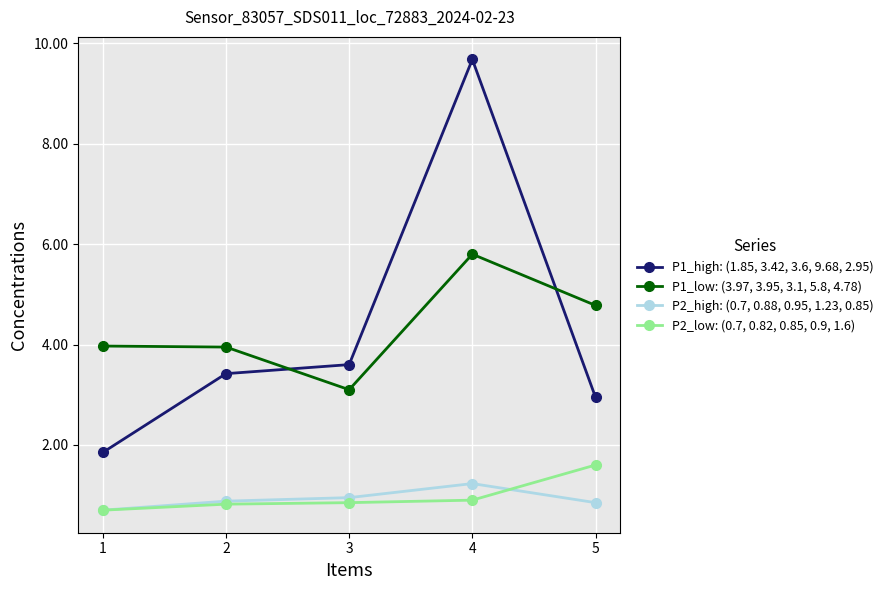

What is the total value across all series at 1?

7.2